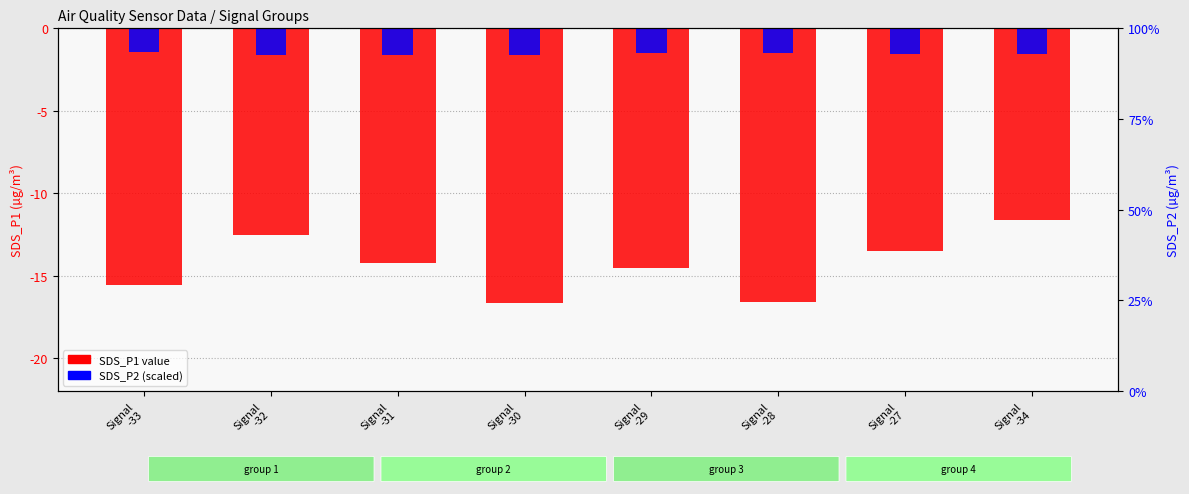

What position from the right is Signal
-34?

1